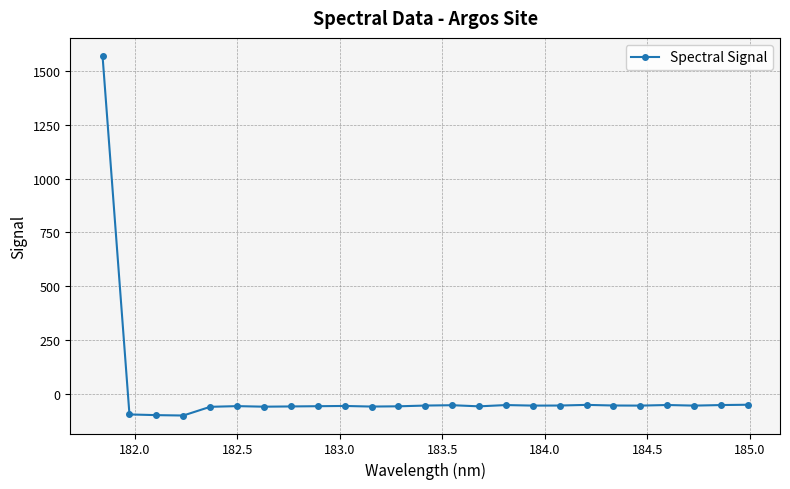

True or false: the data has more than 2 interior local peaks.

True